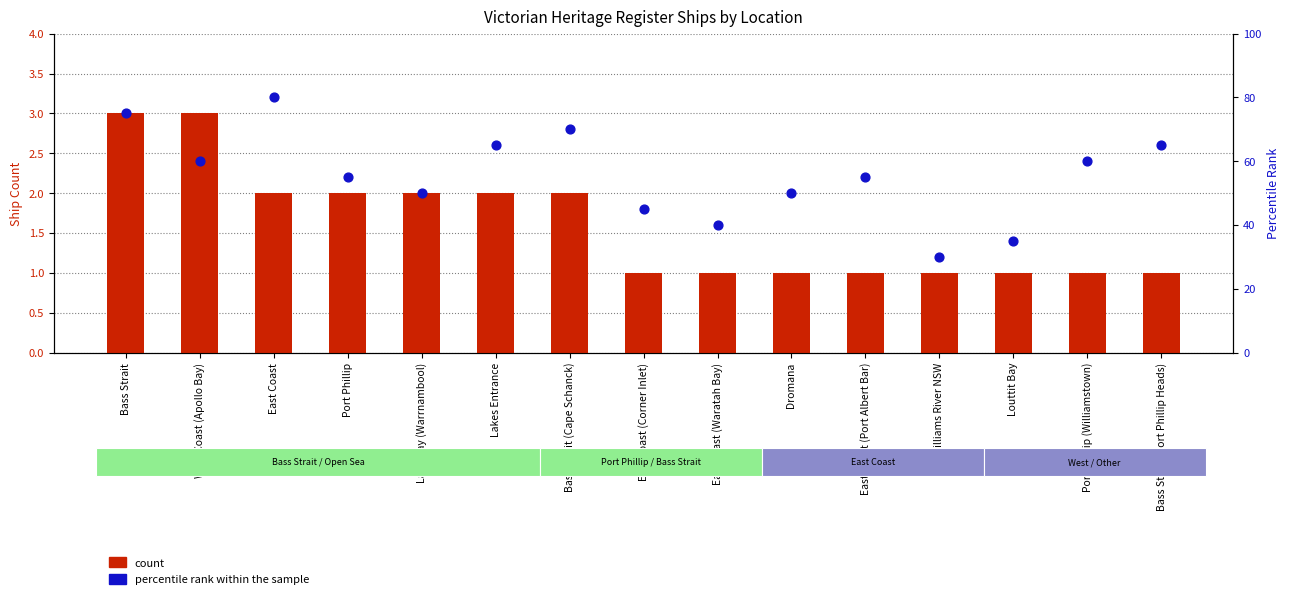

Which series has the largest total across all categories?

percentile rank within the sample